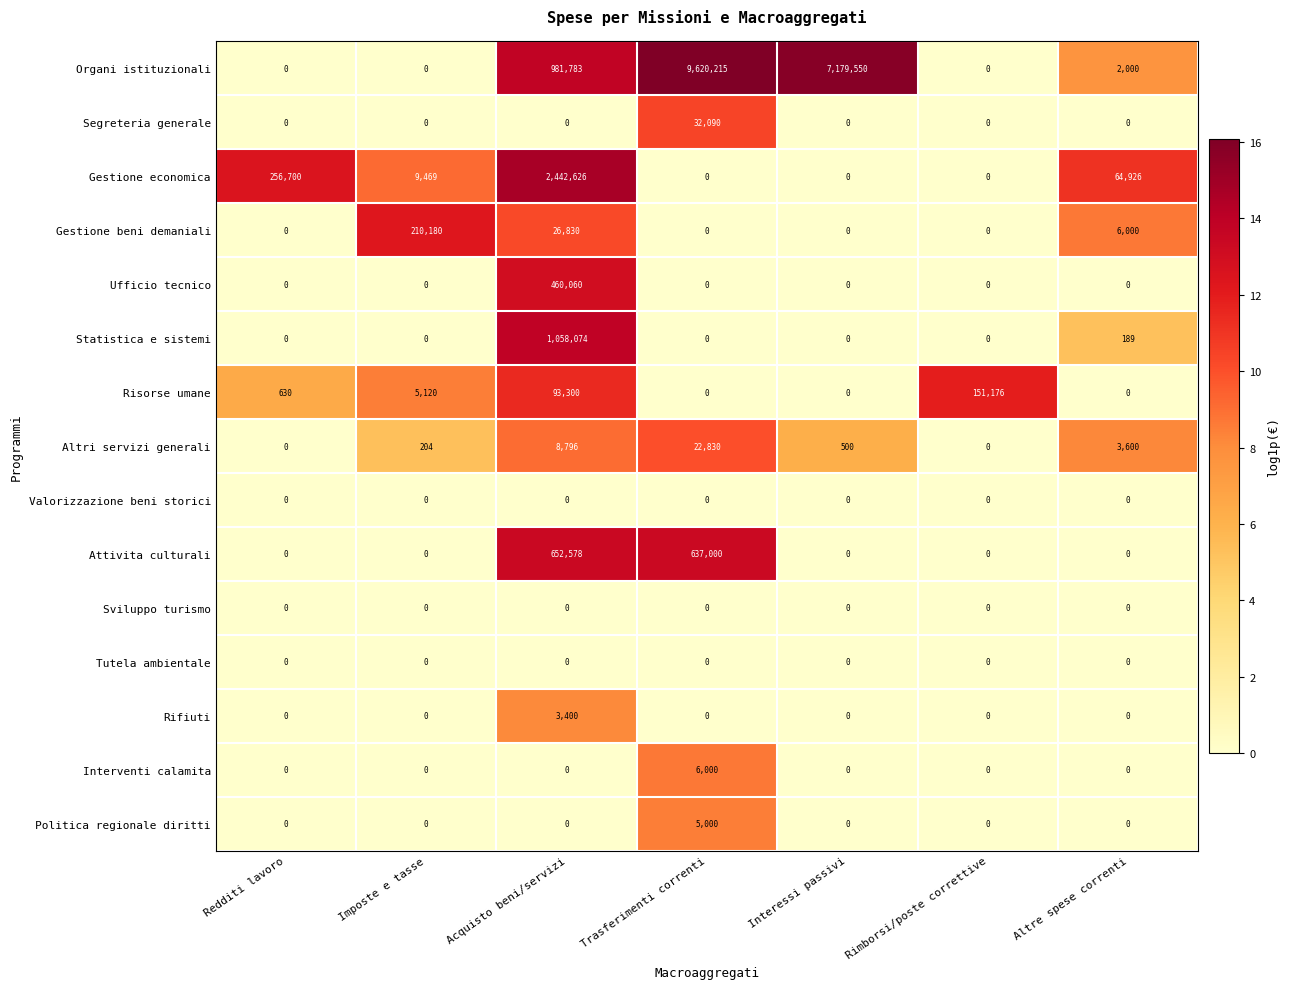

Between Acquisto beni/servizi and Rimborsi/poste correttive, which series saw the biggest shift?

Gestione economica